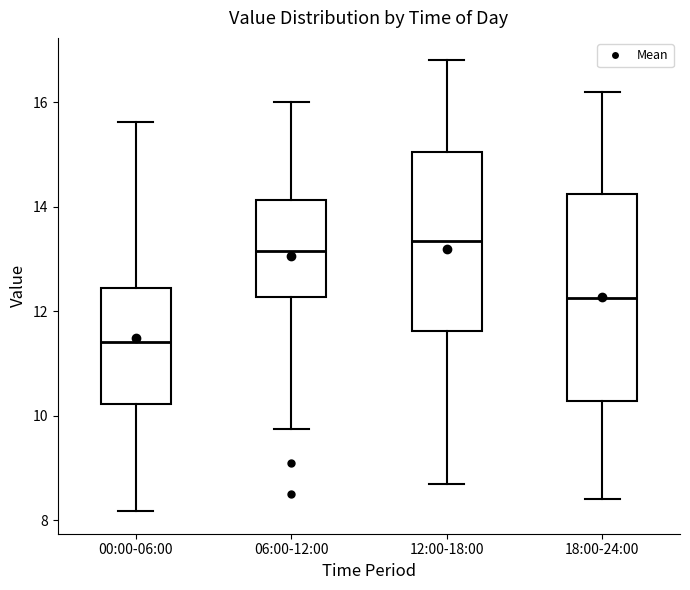

Reading left to right, transcribe this box plot: for each box, give where its median line is, the range the box spans, and where its two whiskers end, as read against the y-axis. The values are not printed on the chart, so give them approximately, as read against the axis.

00:00-06:00: median 11.4, box 10.2 to 12.4, whiskers 8.2 to 15.6
06:00-12:00: median 13.2, box 12.2 to 14.2, whiskers 9.8 to 16.0
12:00-18:00: median 13.4, box 11.6 to 15.0, whiskers 8.8 to 16.8
18:00-24:00: median 12.2, box 10.2 to 14.2, whiskers 8.4 to 16.2